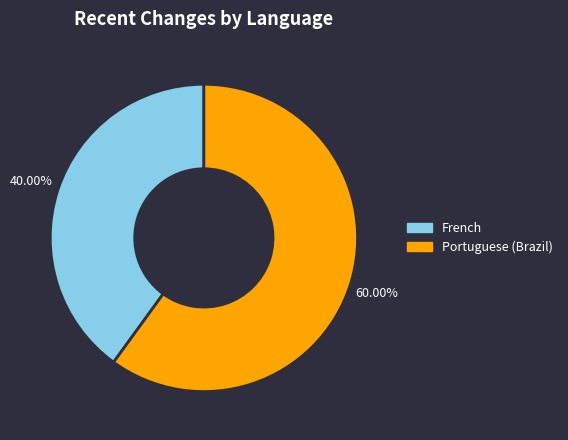

Is there a majority slice in this chart?

Yes